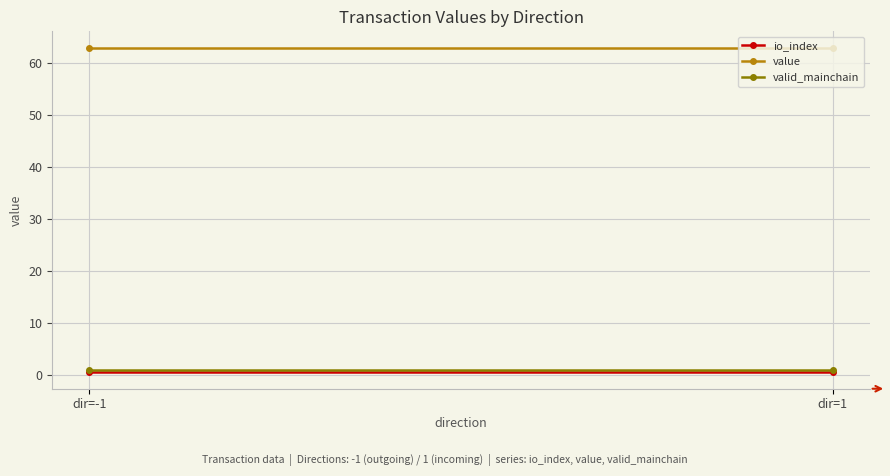

Reading left to right, transcribe all the data shown in this chart.

io_index: 0.5	0.5
value: 63.1	63.1
valid_mainchain: 1.0	1.0